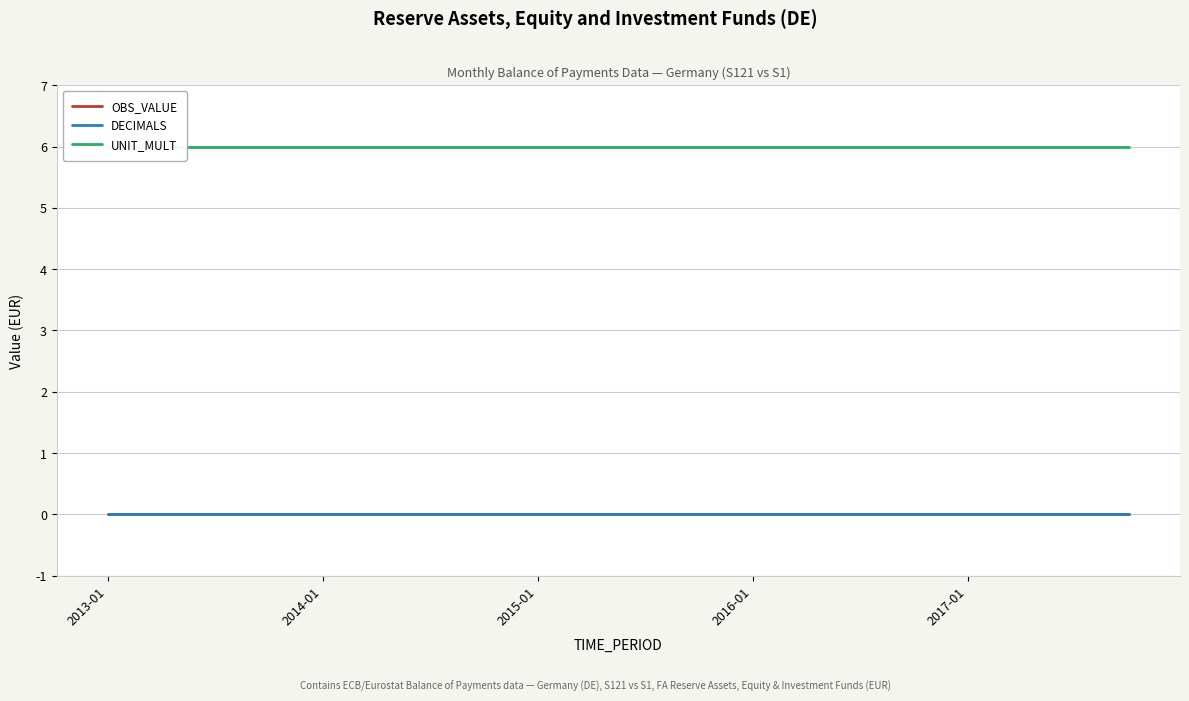

Which category has the highest value in the DECIMALS series?

2013-01